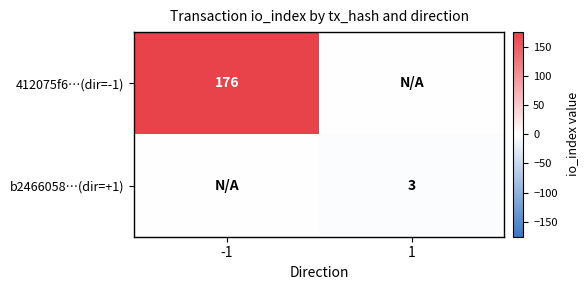

True or false: b2466058…(dir=+1) has a value of 3 at 1.

True